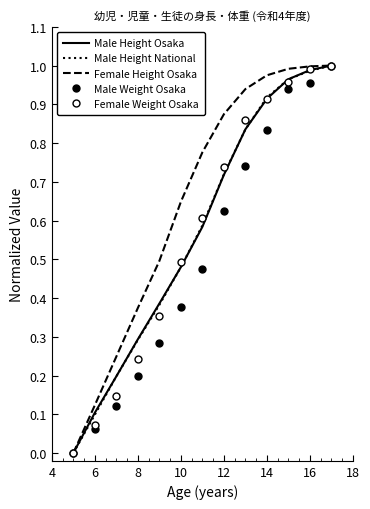

What is the label of the 11th point from the right?

8